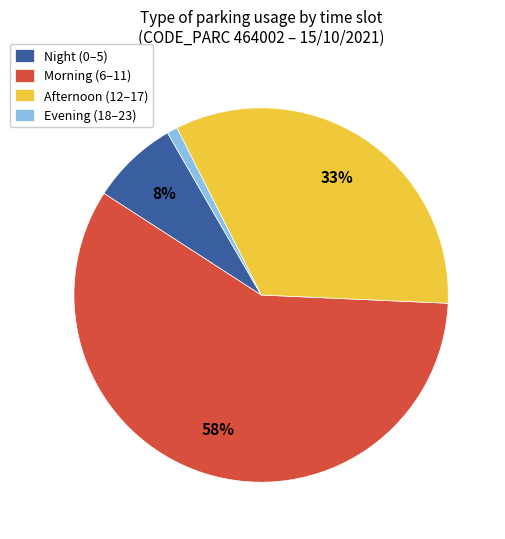

How many segments does this pie chart have?

4